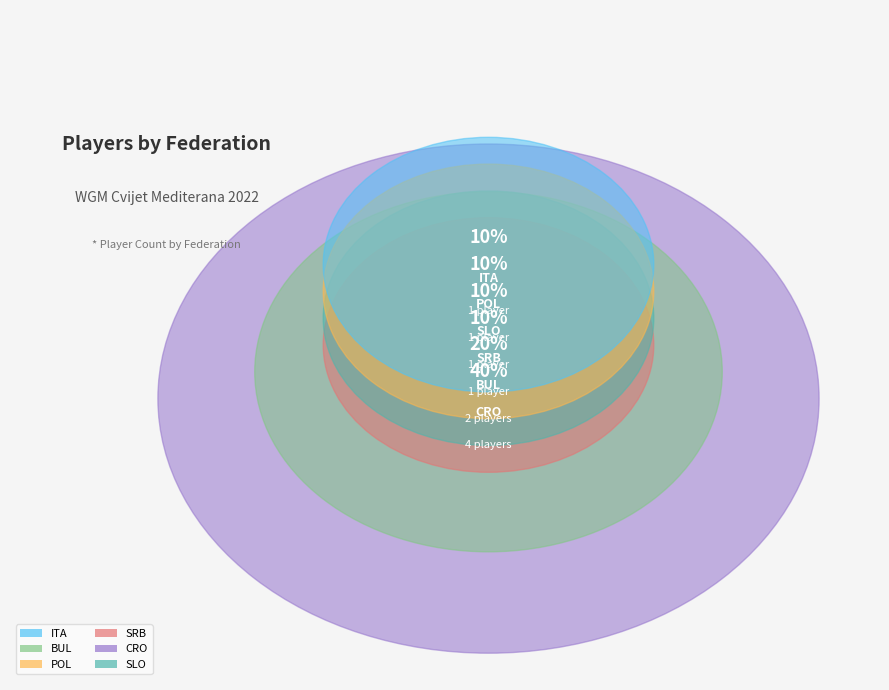

Is it true that SRB is 21% of the pie?

False